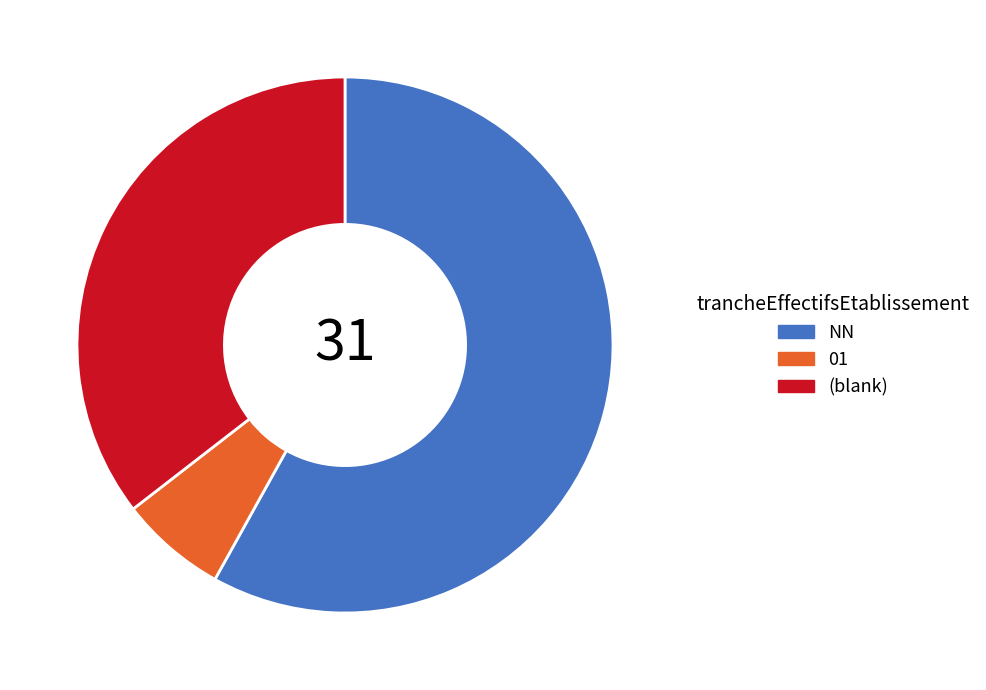

Is NN the majority of the pie?

Yes